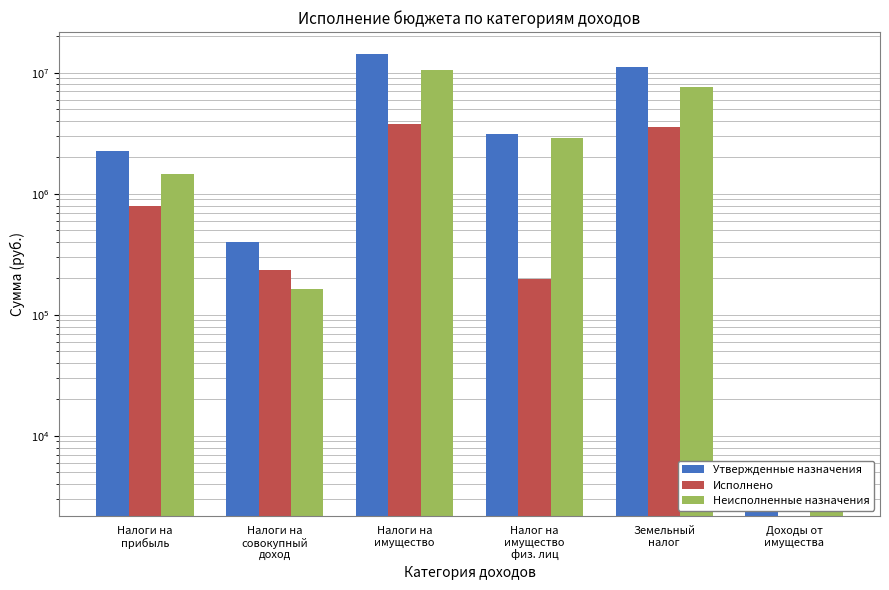

How many categories are shown in the chart?

6